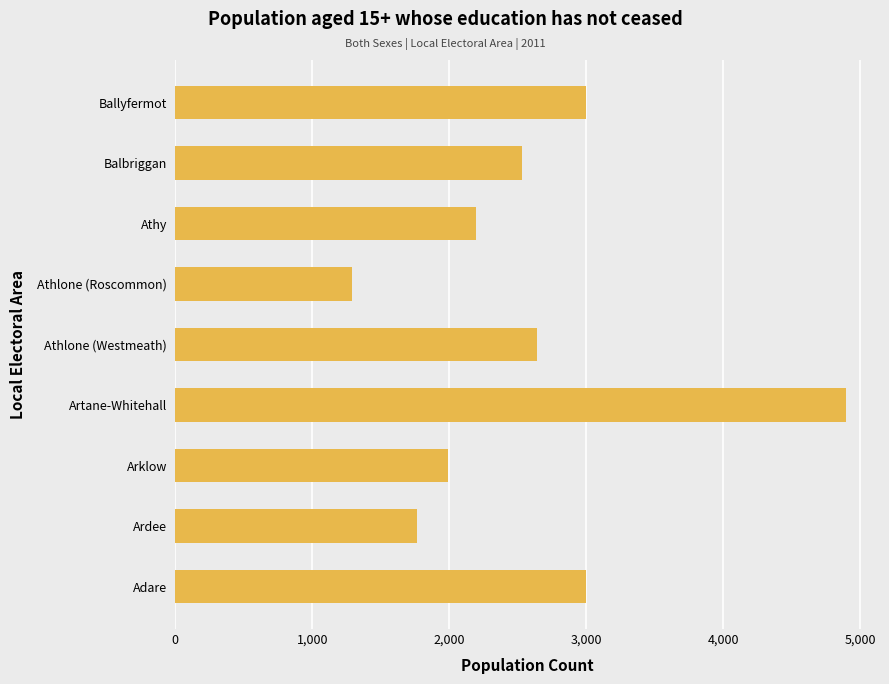

Approximately how many times larger is the value at Balbriggan compared to Arklow?

1.3